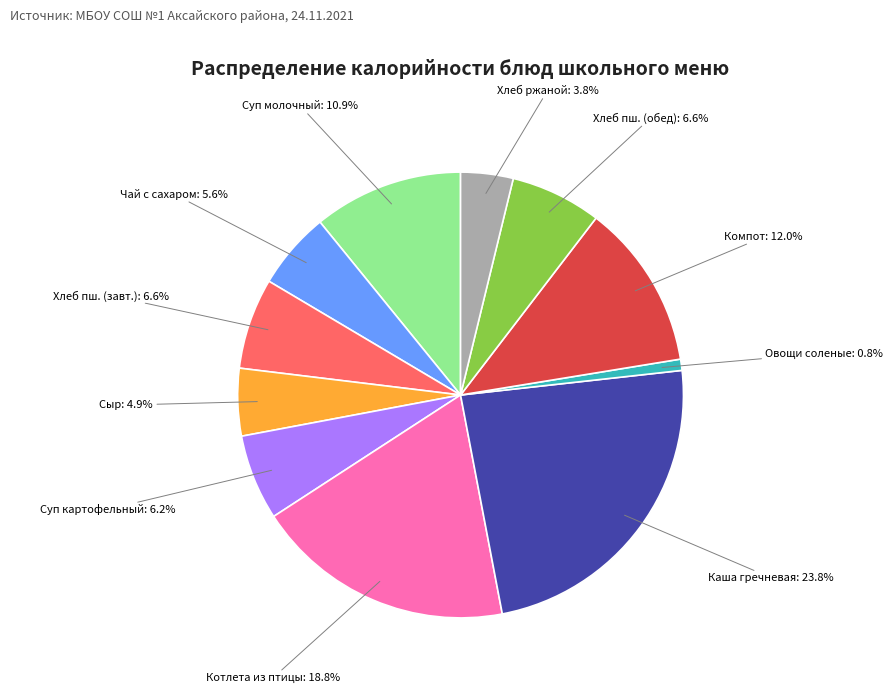

What is the total percentage of Суп молочный and Хлеб пш. (обед)?

17.5%